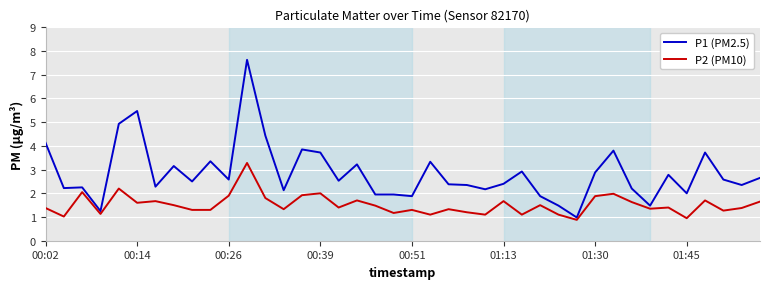

What is the lowest value of the P1 (PM2.5) series?

1.0